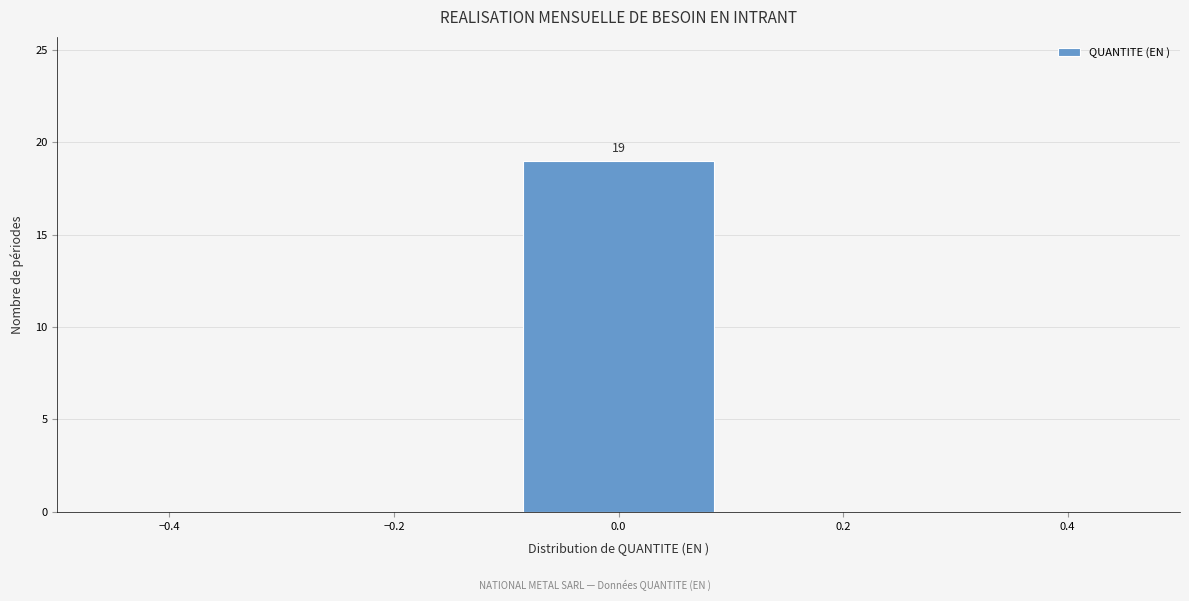

Which range on the x-axis has the tallest bar?

-0.1 to 0.1